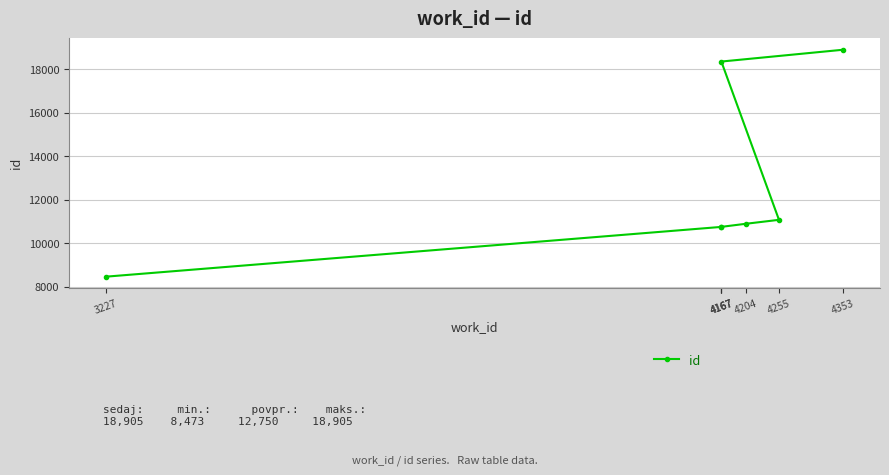

Which category has the lowest value across all series?

3227